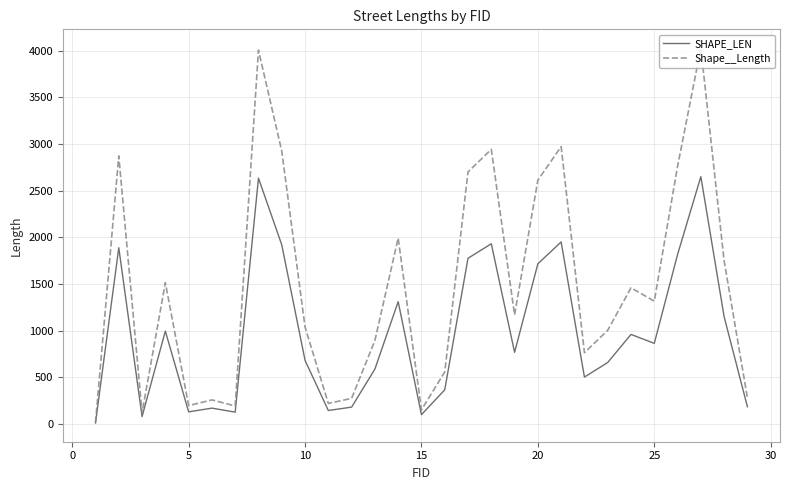

Which series has the largest total across all categories?

Shape__Length